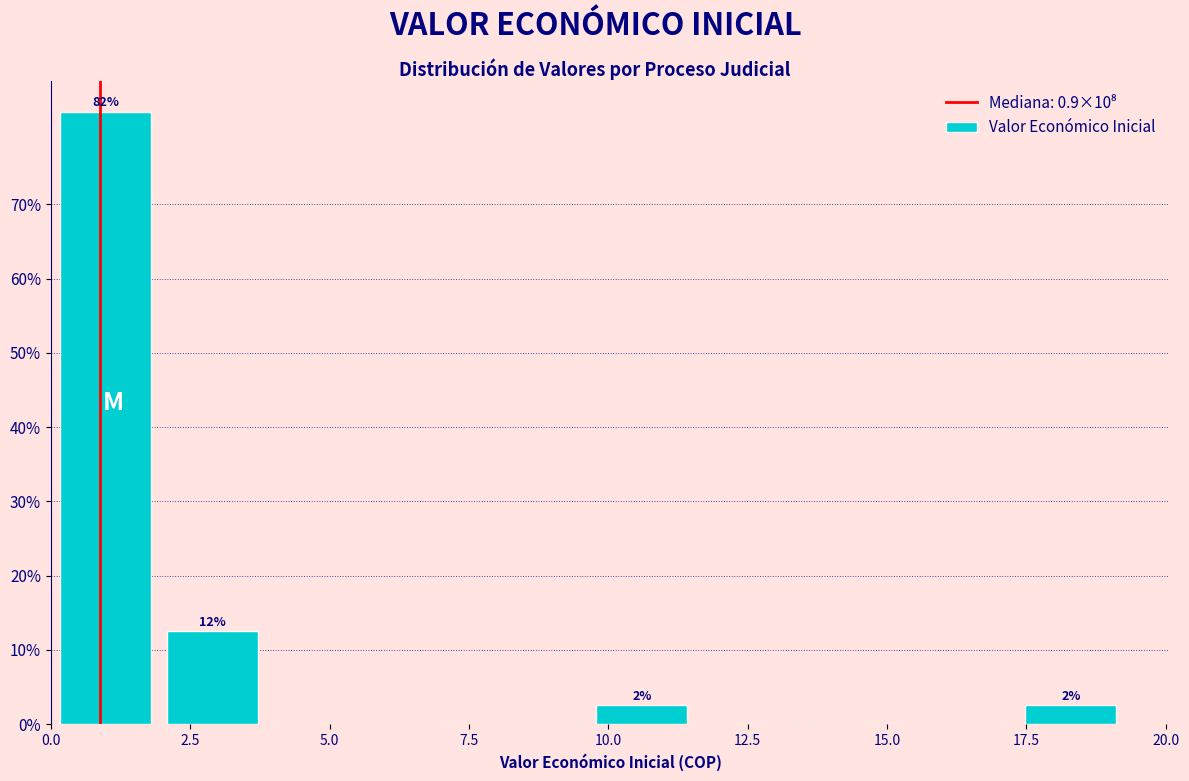

Read against the x-axis, roughly where is the centre of the tallest bar?

1.0